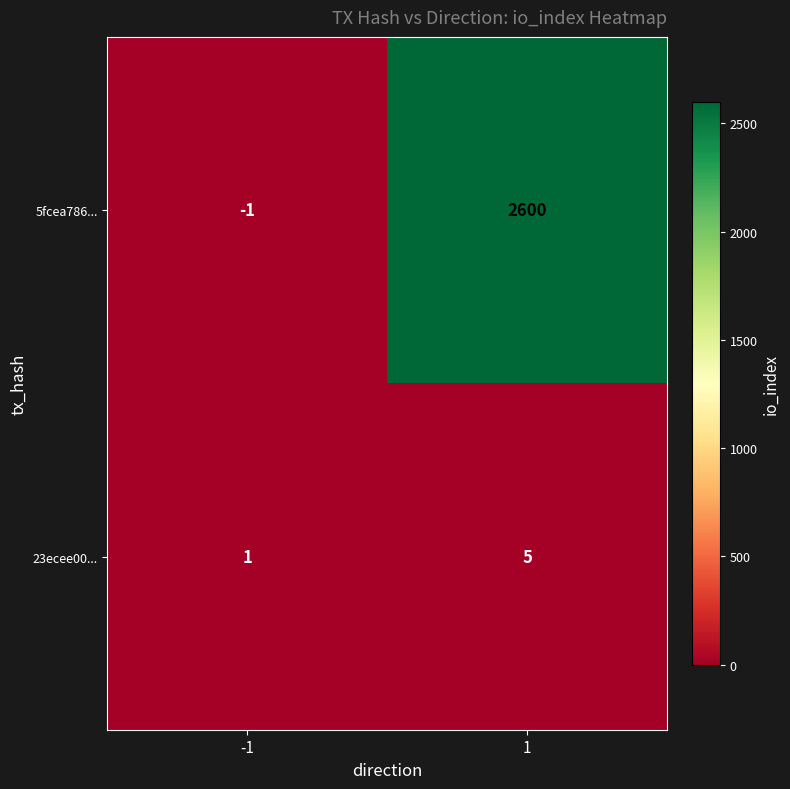

What is the sum of the 5fcea786... values at 1 and -1?

2599